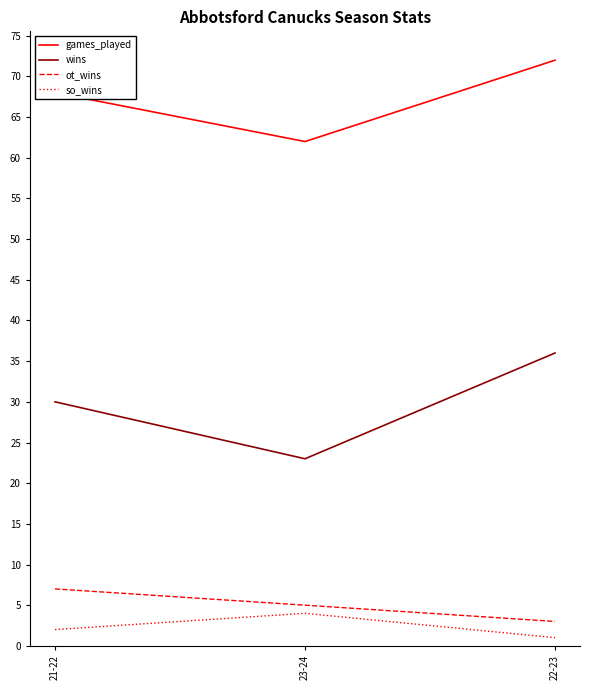

The value of games_played at 21-22 is 92. True or false?

False